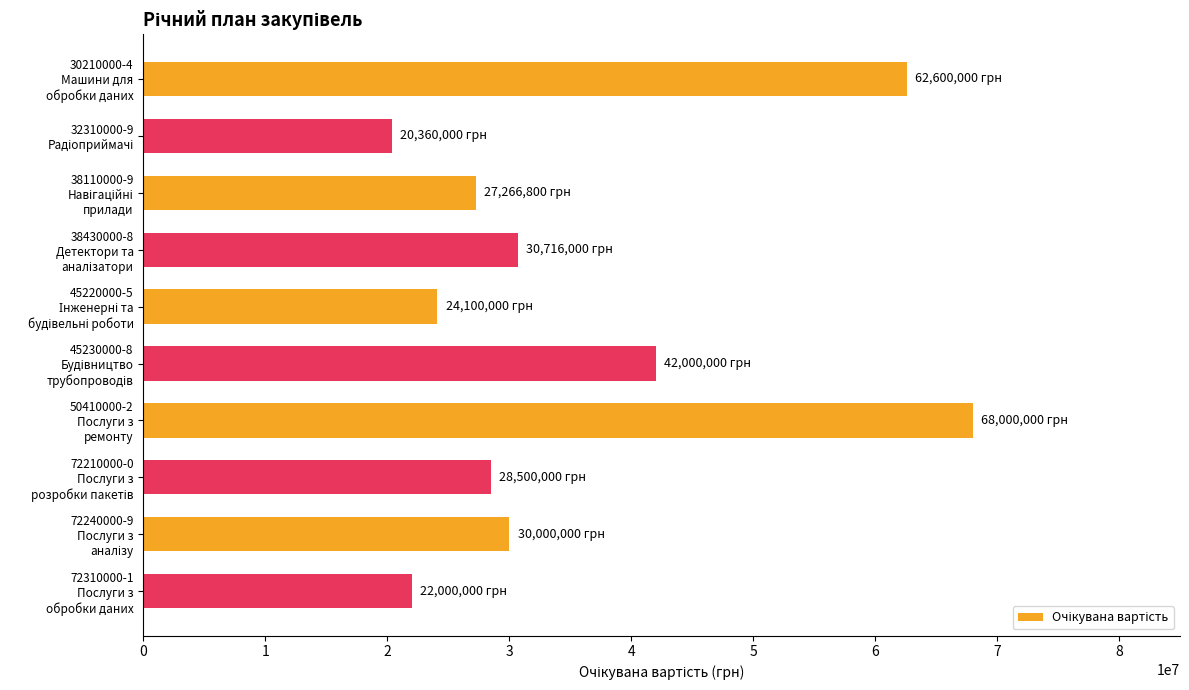

How many bars are there in total?

10